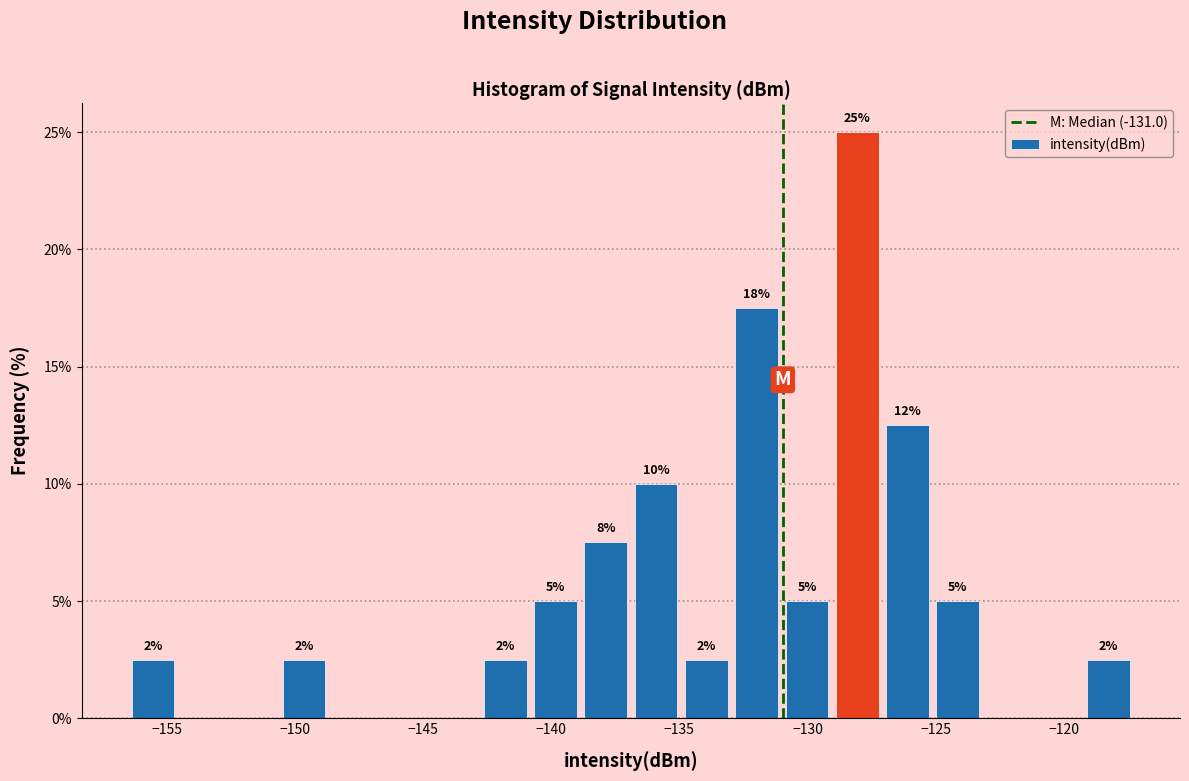

Around what value on the x-axis is the tallest bar? Give the approximate position of its centre, as read against the axis.

-128.0